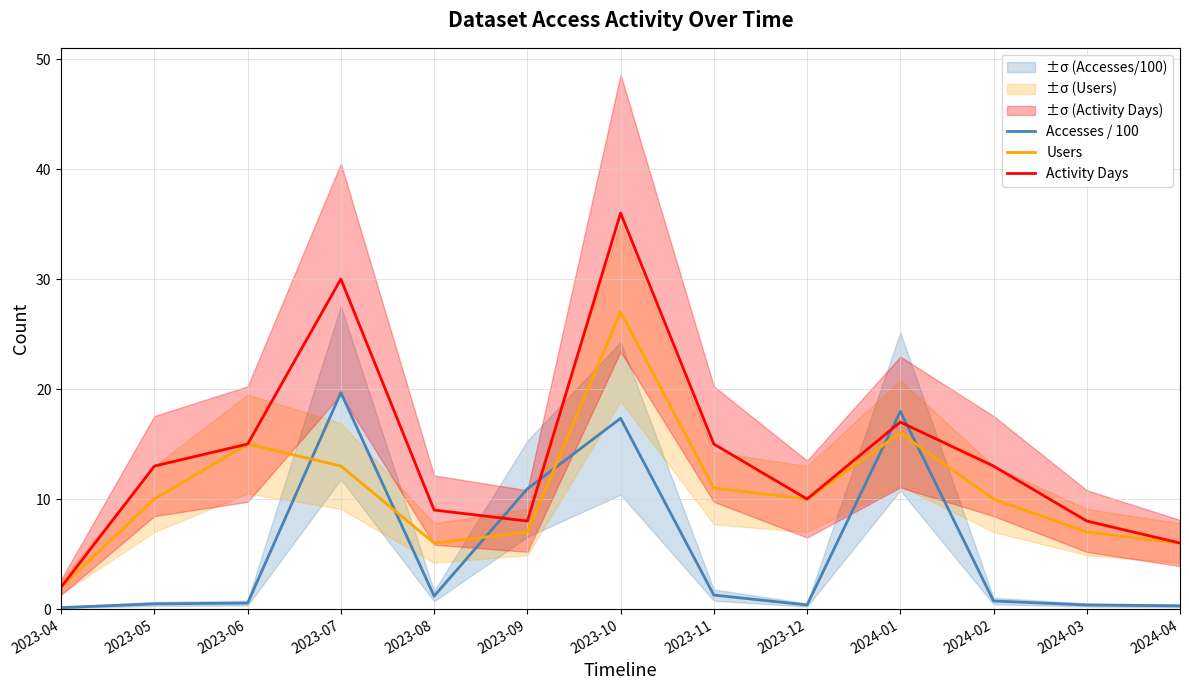

What is the difference between the Accesses / 100 values at 2024-04 and 2023-11?

1.0